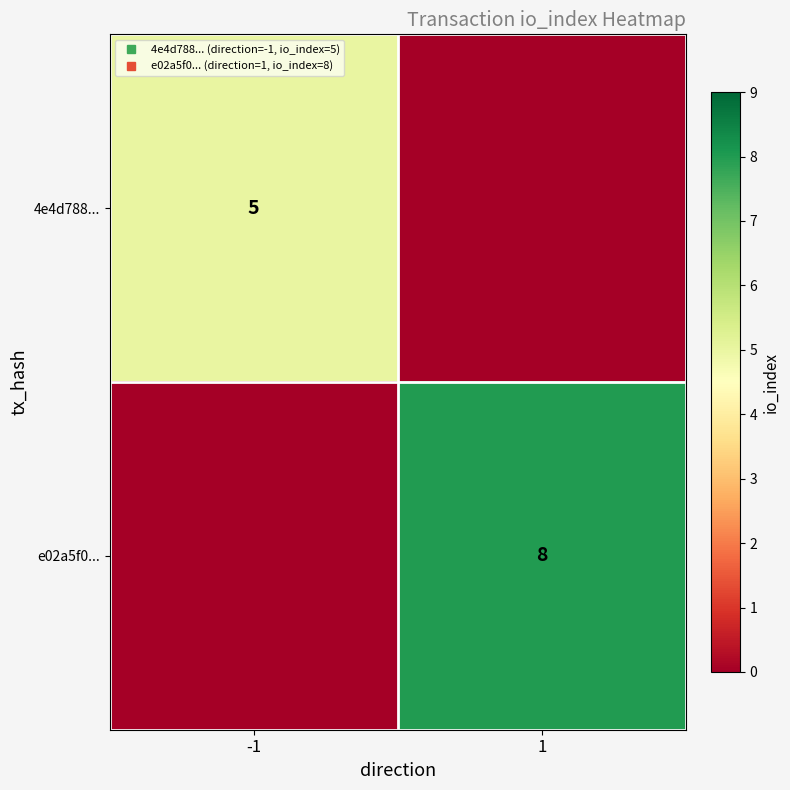

Between 1 and -1, which is larger?

-1